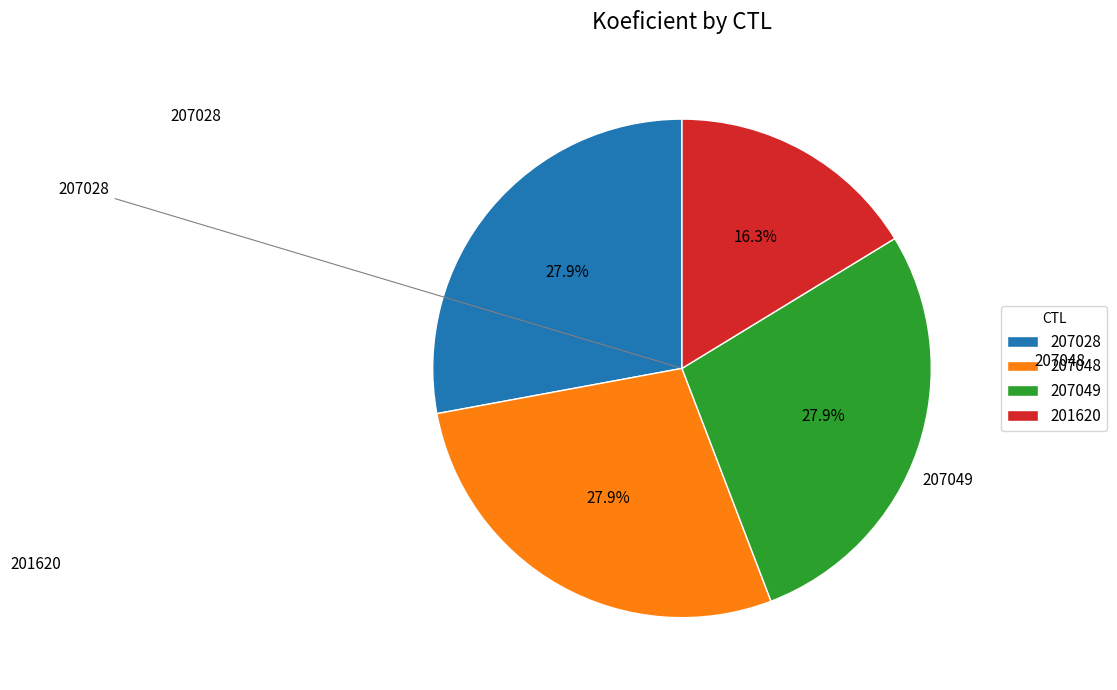

How many slices are in this pie chart?

4